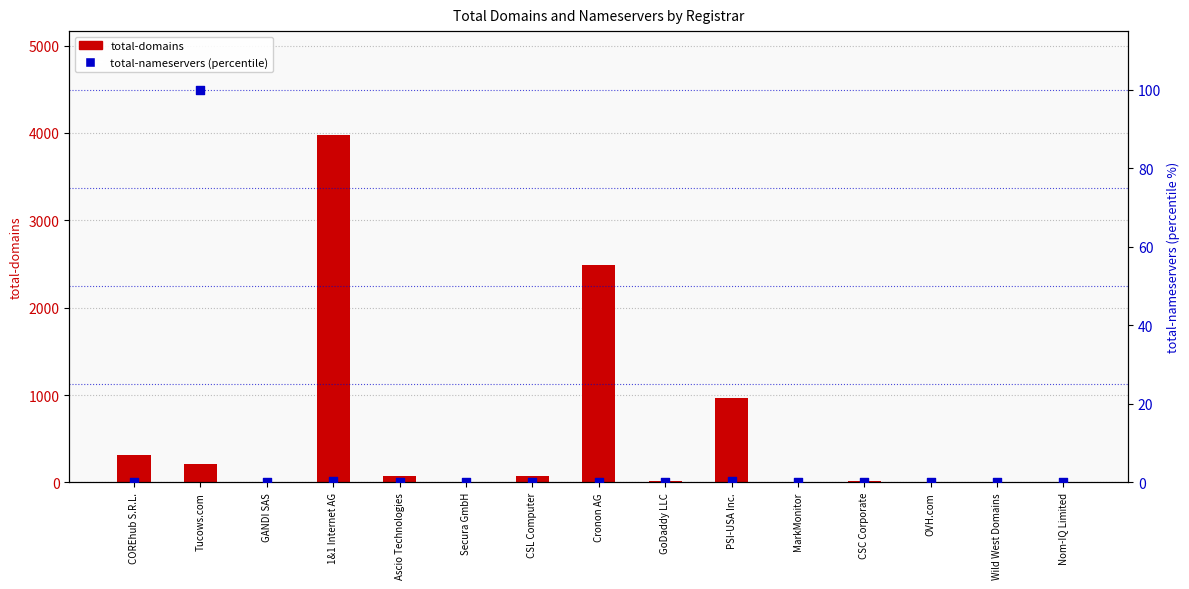

At which category is the sum across all series the highest?

1&1 Internet AG